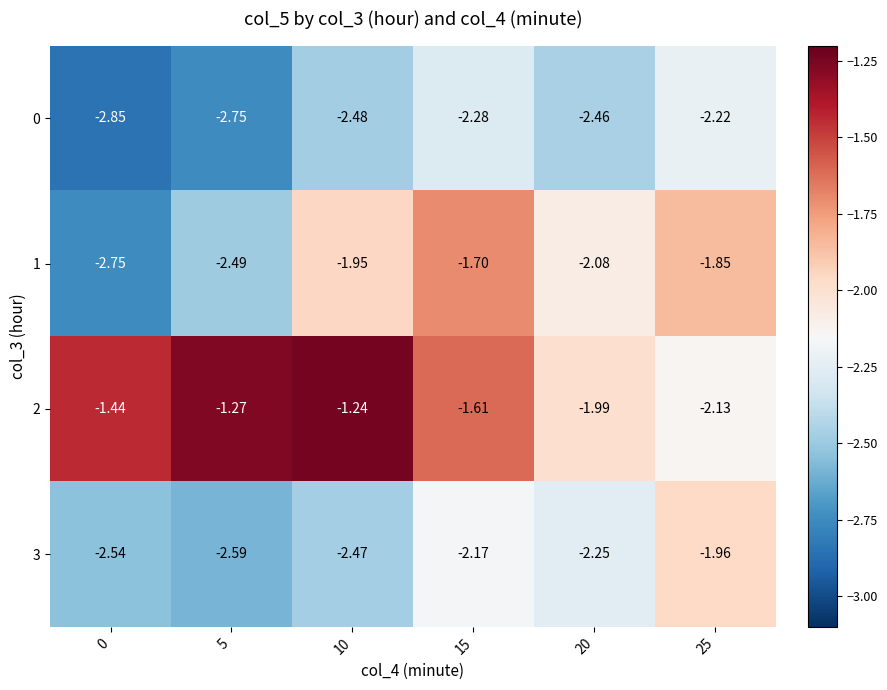

Reading right to left, what are all the values shown in this chart?

0: 25=-2.2	20=-2.5	15=-2.3	10=-2.5	5=-2.8	0=-2.9
1: 25=-1.9	20=-2.1	15=-1.7	10=-1.9	5=-2.5	0=-2.8
2: 25=-2.1	20=-2.0	15=-1.6	10=-1.2	5=-1.3	0=-1.4
3: 25=-2.0	20=-2.2	15=-2.2	10=-2.5	5=-2.6	0=-2.5